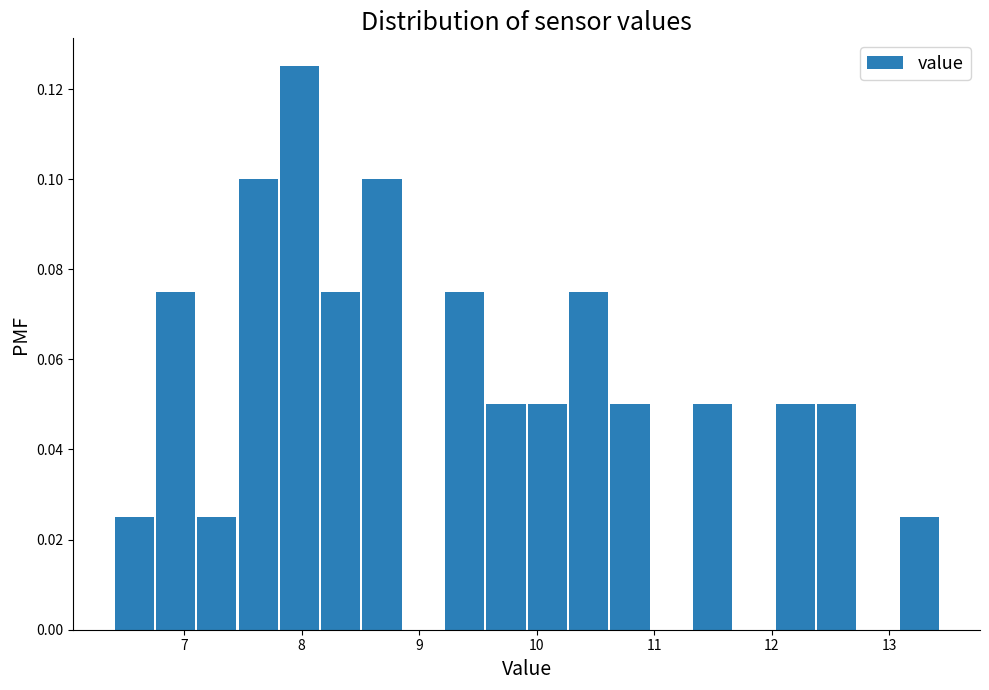

Around what value on the x-axis is the tallest bar? Give the approximate position of its centre, as read against the axis.

8.0